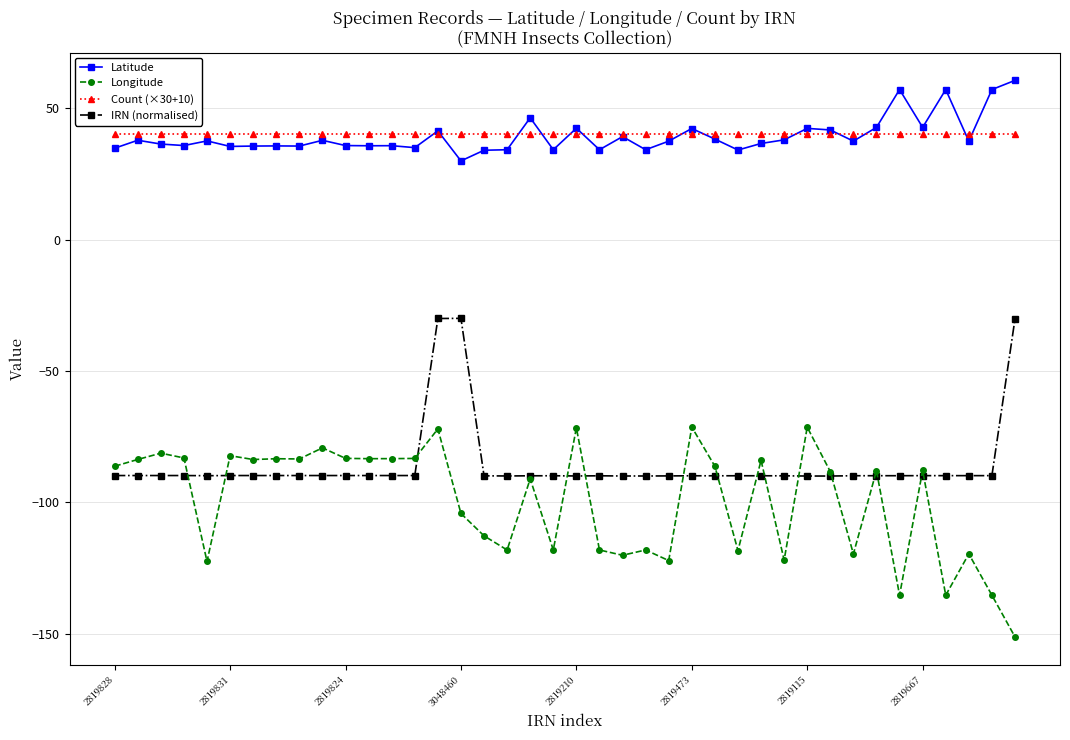

Is this an area chart (filled region under the line)?

No